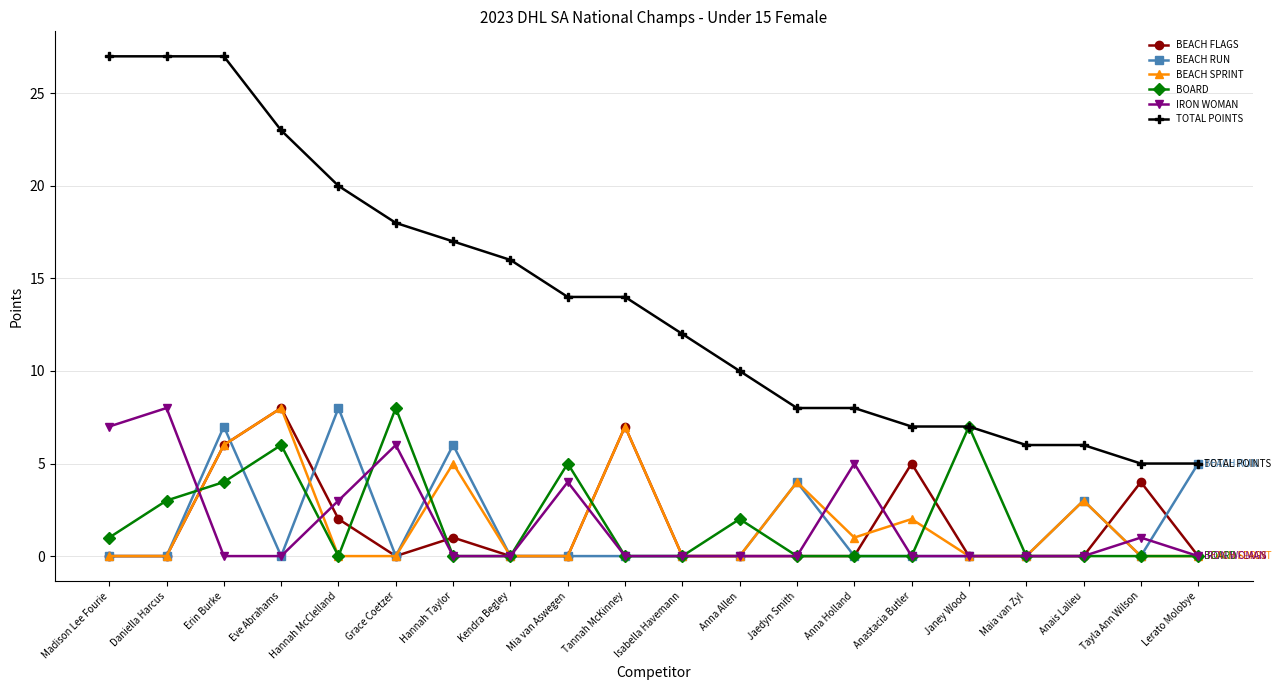

How many lines are shown in the chart?

6